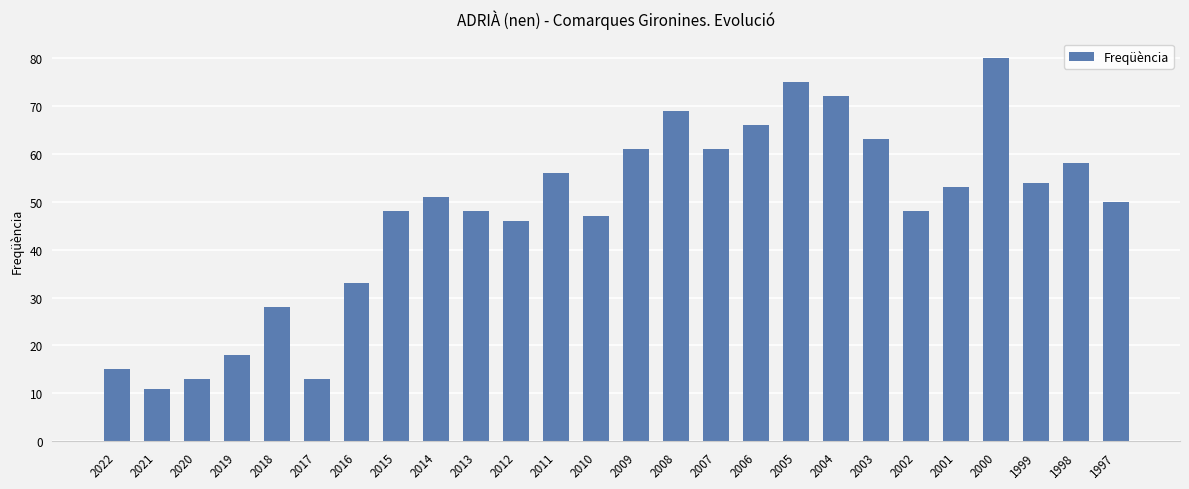

What is the sum of the values at 1998 and 2014?

109